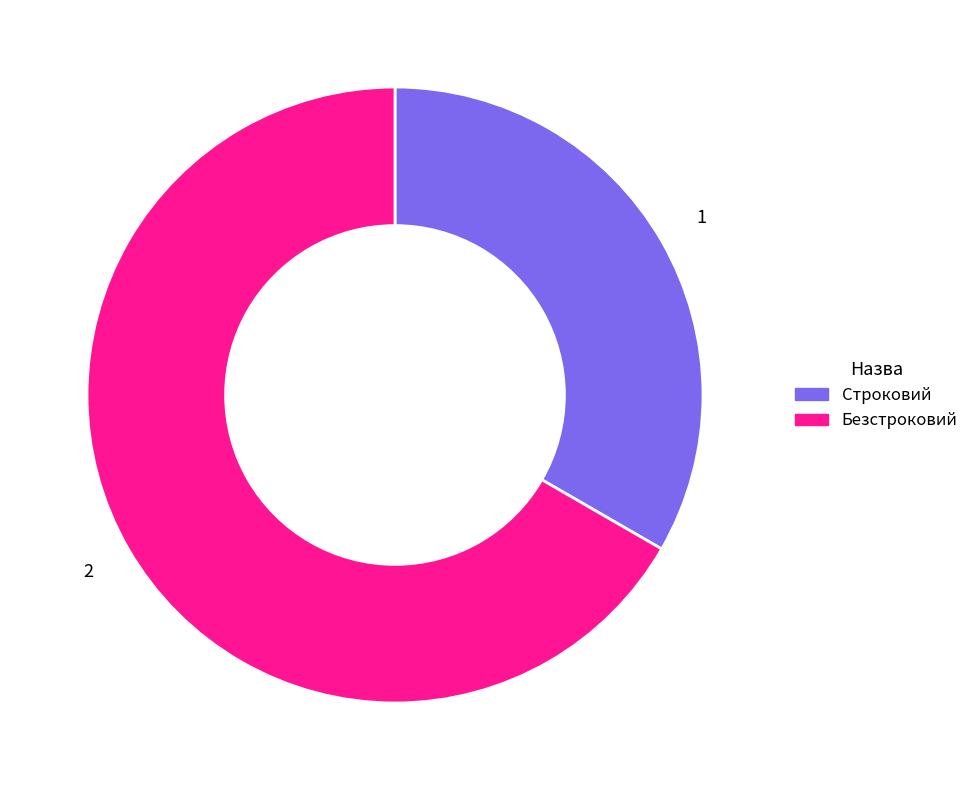

Do Строковий and Безстроковий together represent more than half of the pie?

Yes